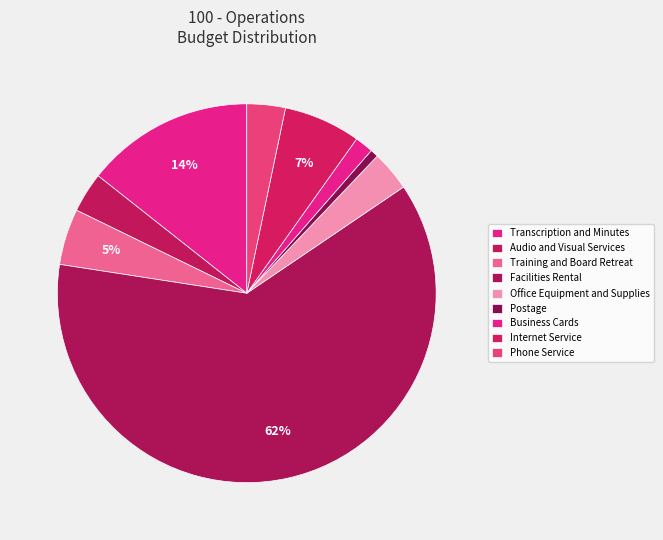

To the nearest percent, what is the difference between the Postage and Phone Service slice percentages?

3%